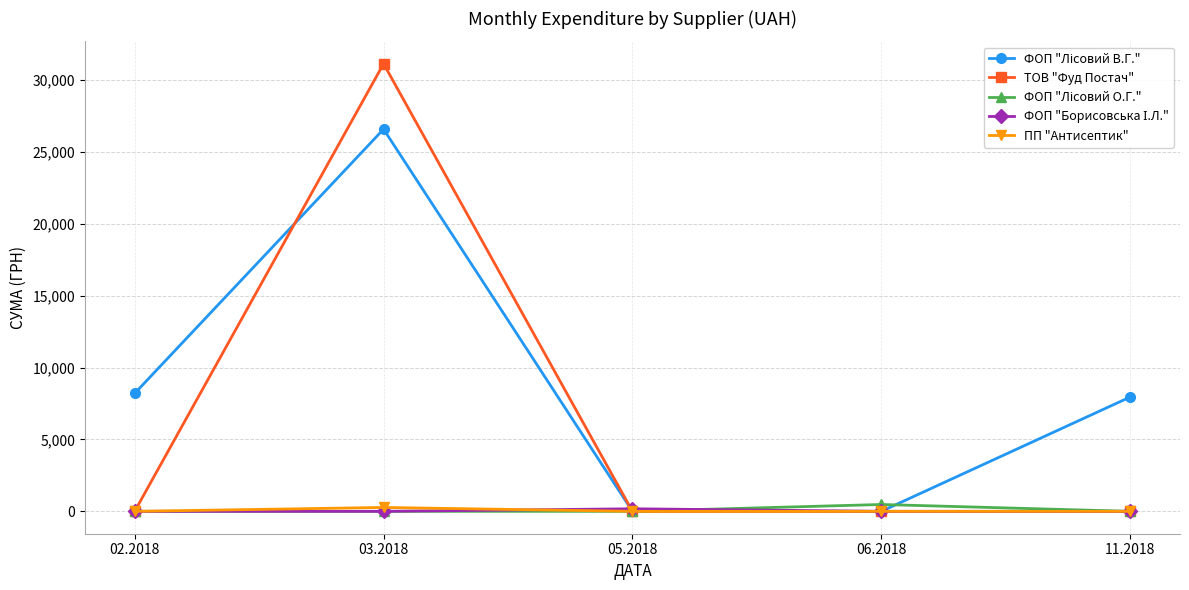

How many lines are shown in the chart?

5